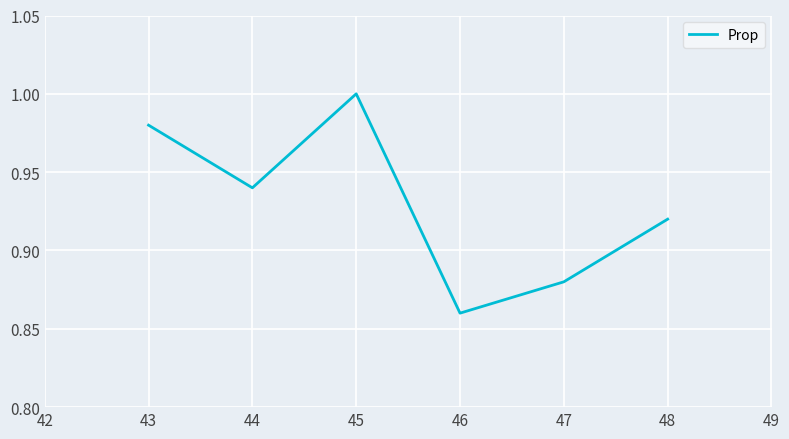

At which category does the chart reach its peak across all series?

45